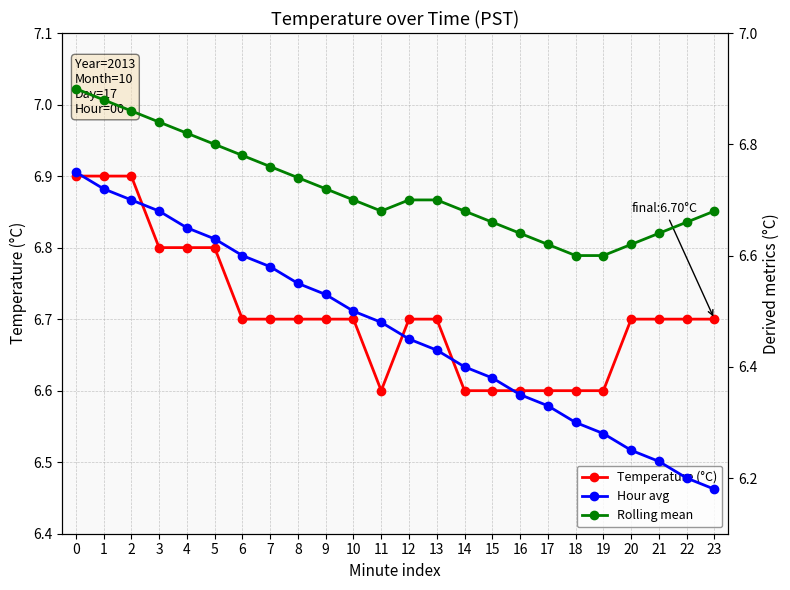

What is the minimum value shown in the chart?

6.2